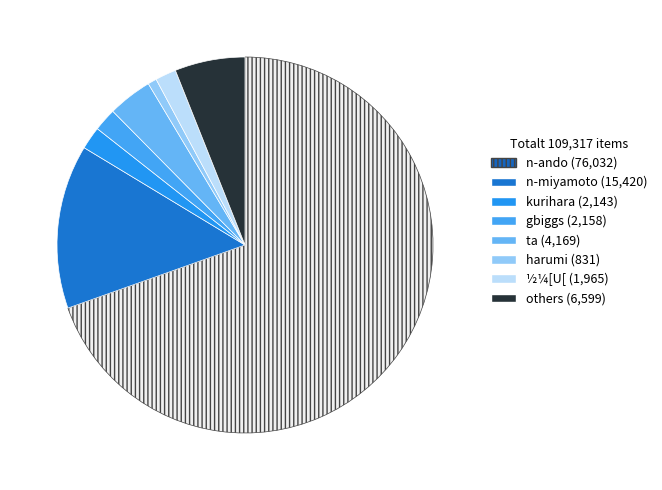

What is the smallest slice in the pie chart?

harumi (831)